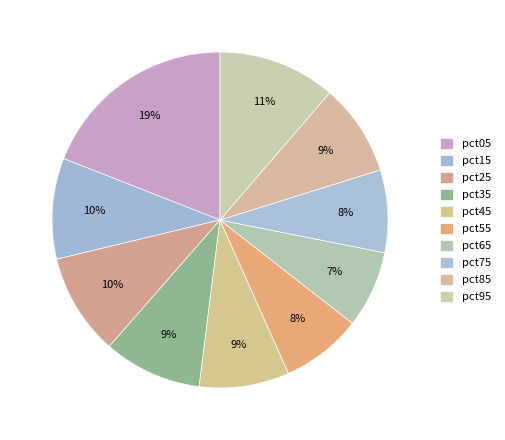

Count the number of slices in the pie.

10